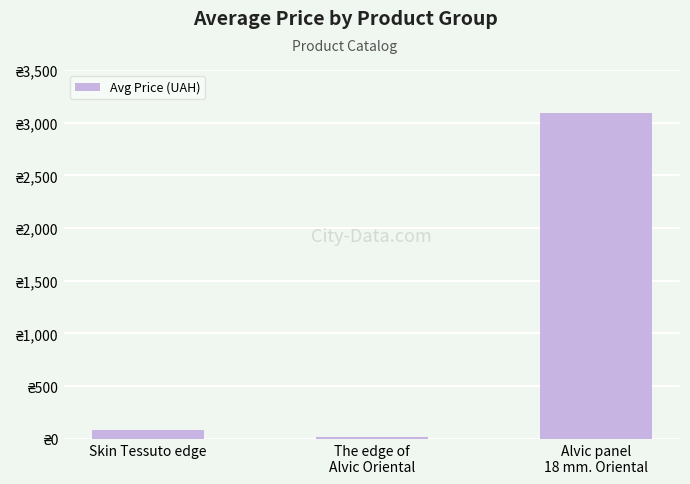

Rank the categories by value from lowest to highest.

The edge of
Alvic Oriental, Skin Tessuto edge, Alvic panel
18 mm. Oriental